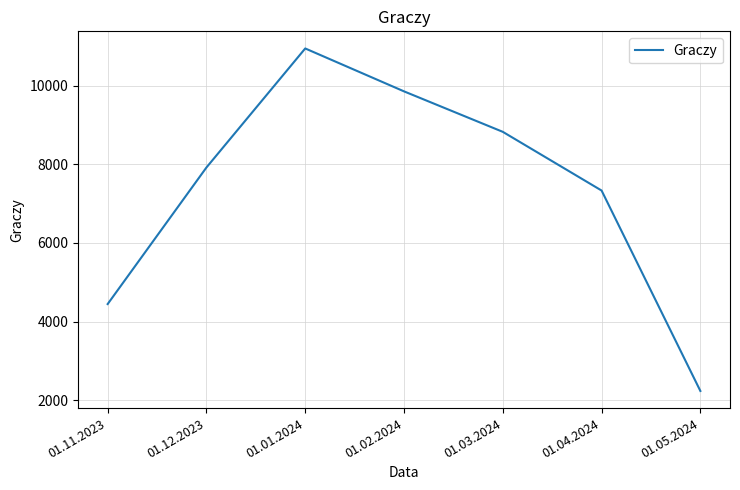

At which category does the data reach its first local peak?

01.01.2024